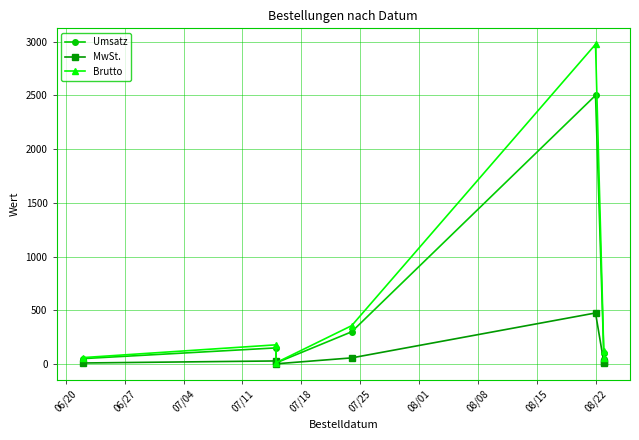

Reading left to right, transcribe all the data shown in this chart.

Umsatz: 50.0	150.0	10.0	300.0	2500.0	50.0	100.0
MwSt.: 9.5	28.5	1.9	57.0	475.0	9.5	19.0
Brutto: 59.5	178.5	11.9	357.0	2975.0	59.5	119.0